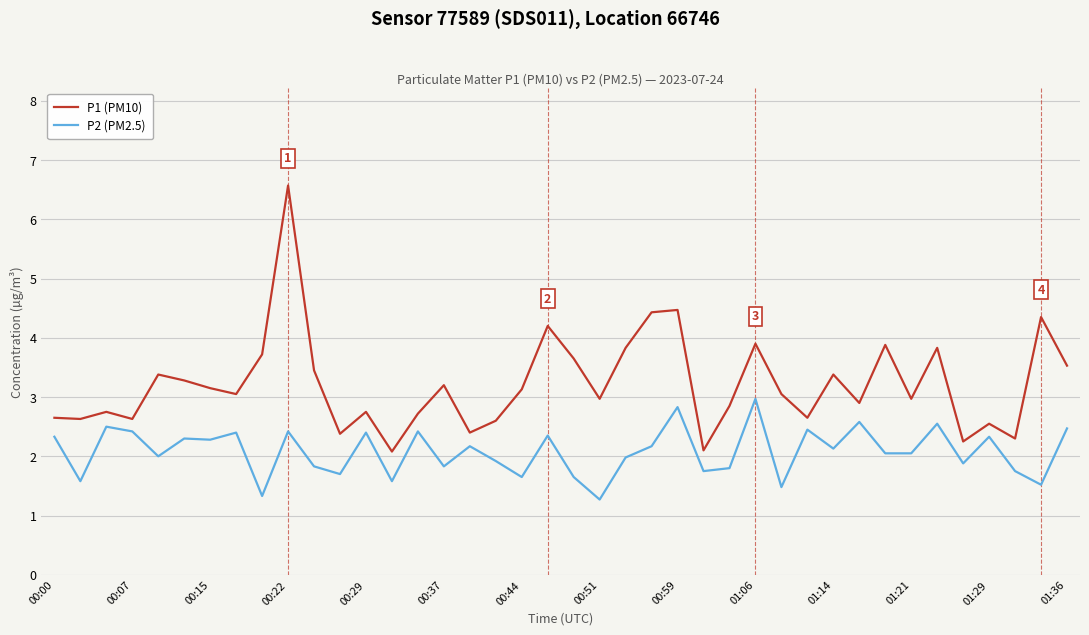

What is the difference between the maximum and minimum values in the P2 (PM2.5) series?

1.7